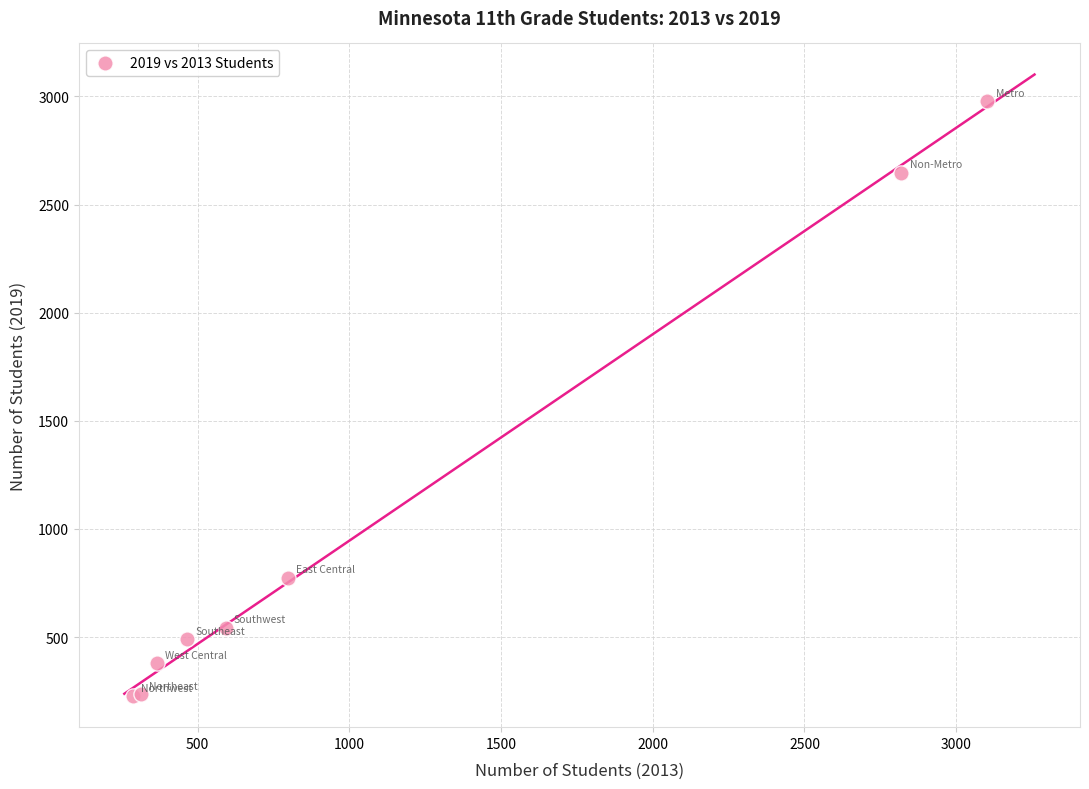

What Y value in the scatter plot is closest to 1602?

775